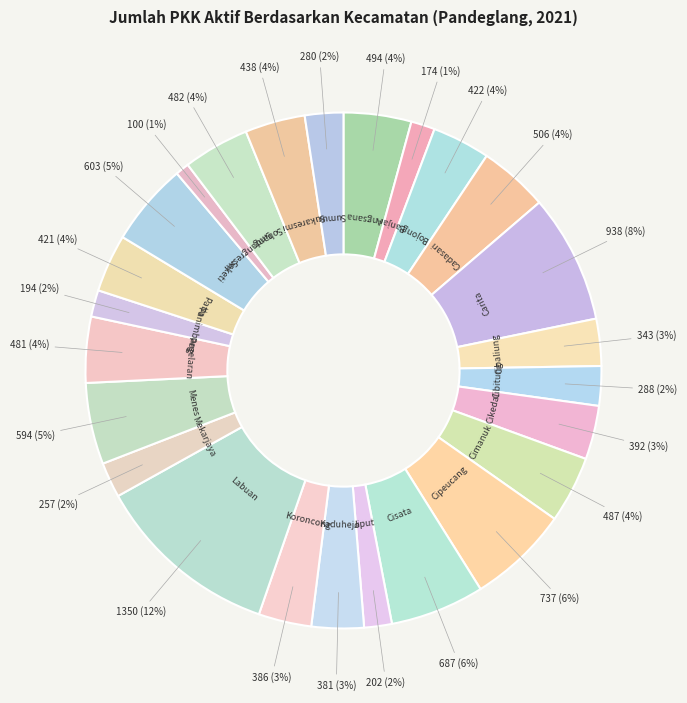

Which category has the biggest portion of the pie?

Labuan